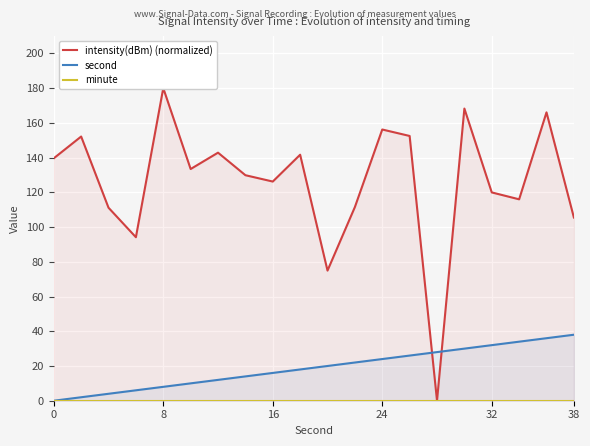

Rank the series by their average value, from lowest to highest.

minute, second, intensity(dBm) (normalized)